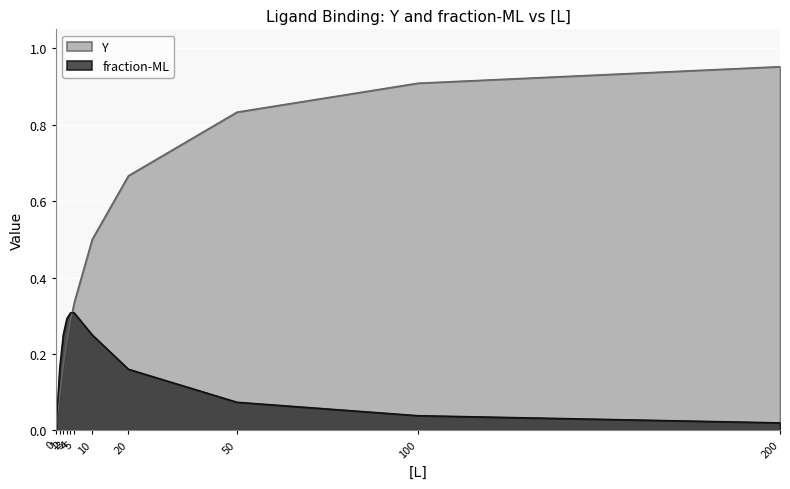

Which series has the largest total across all categories?

Y